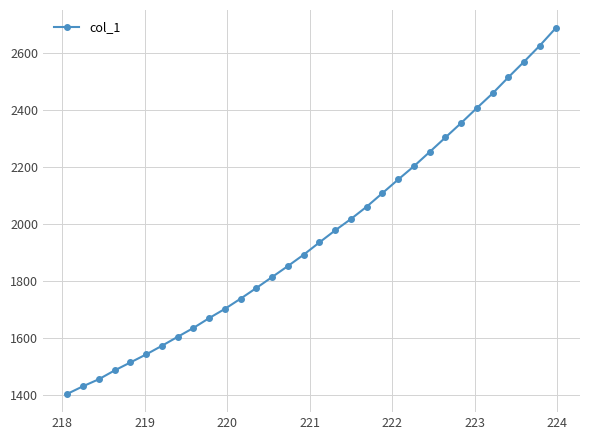

What is the value of the 17th point from the left?

1934.8